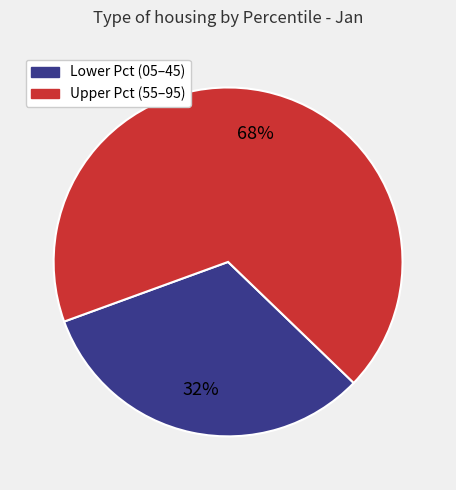

Rank the categories by value from highest to lowest.

Upper Pct (55–95), Lower Pct (05–45)